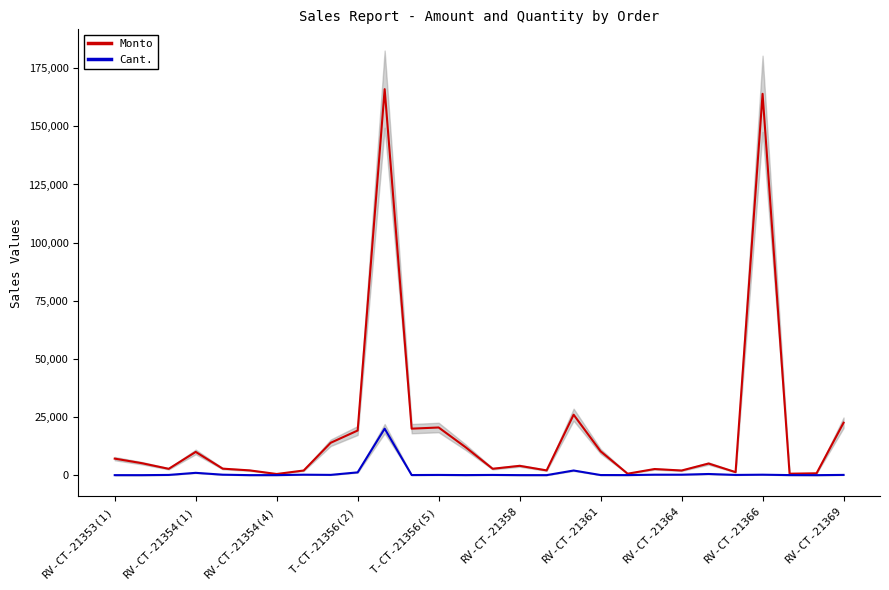

What are all the series names shown in the legend?

Monto, Cant.